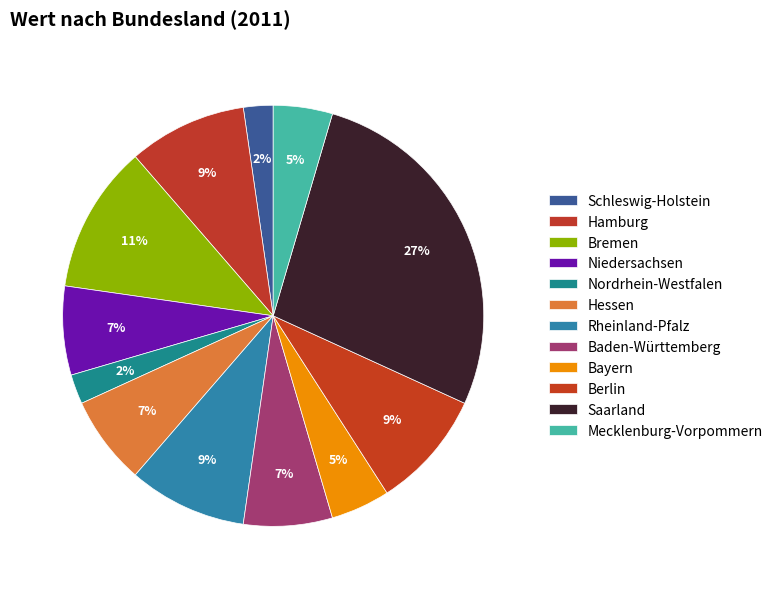

Rank the categories by value from highest to lowest.

Saarland, Bremen, Hamburg, Rheinland-Pfalz, Berlin, Niedersachsen, Hessen, Baden-Württemberg, Bayern, Mecklenburg-Vorpommern, Schleswig-Holstein, Nordrhein-Westfalen